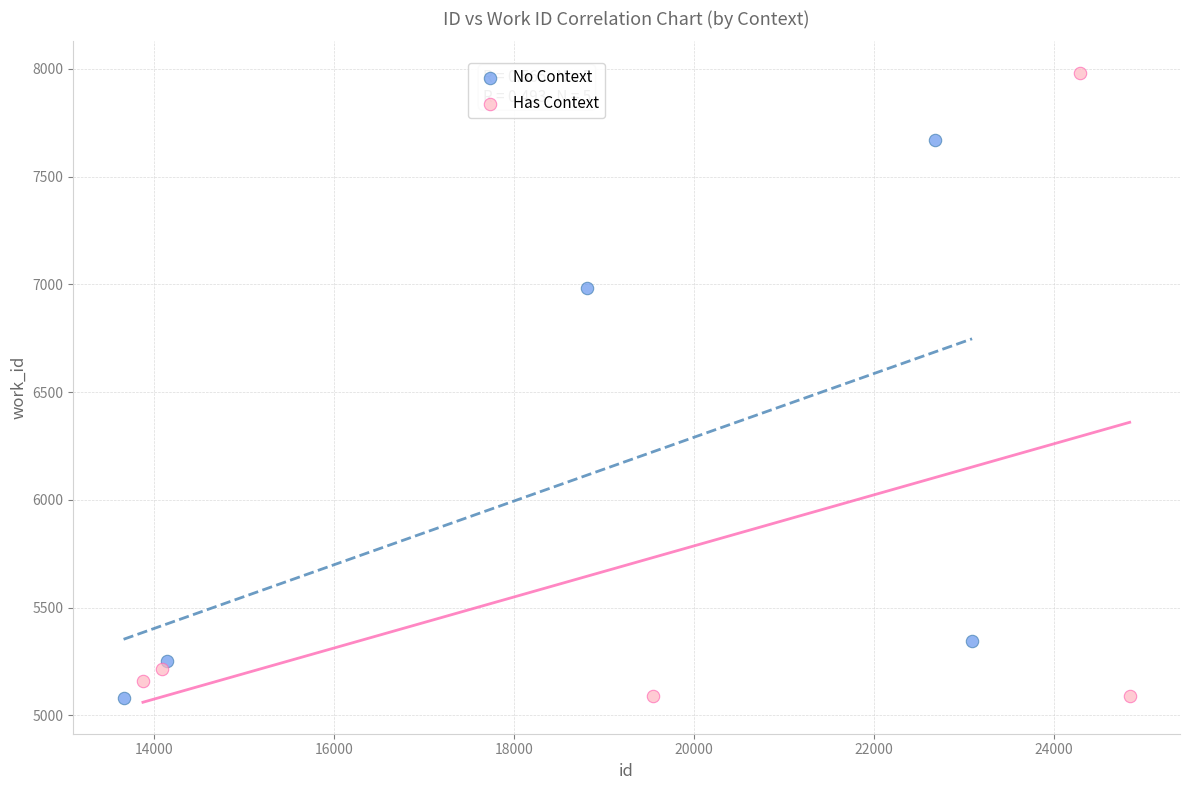

Which series has the widest spread of Y values?

Has Context